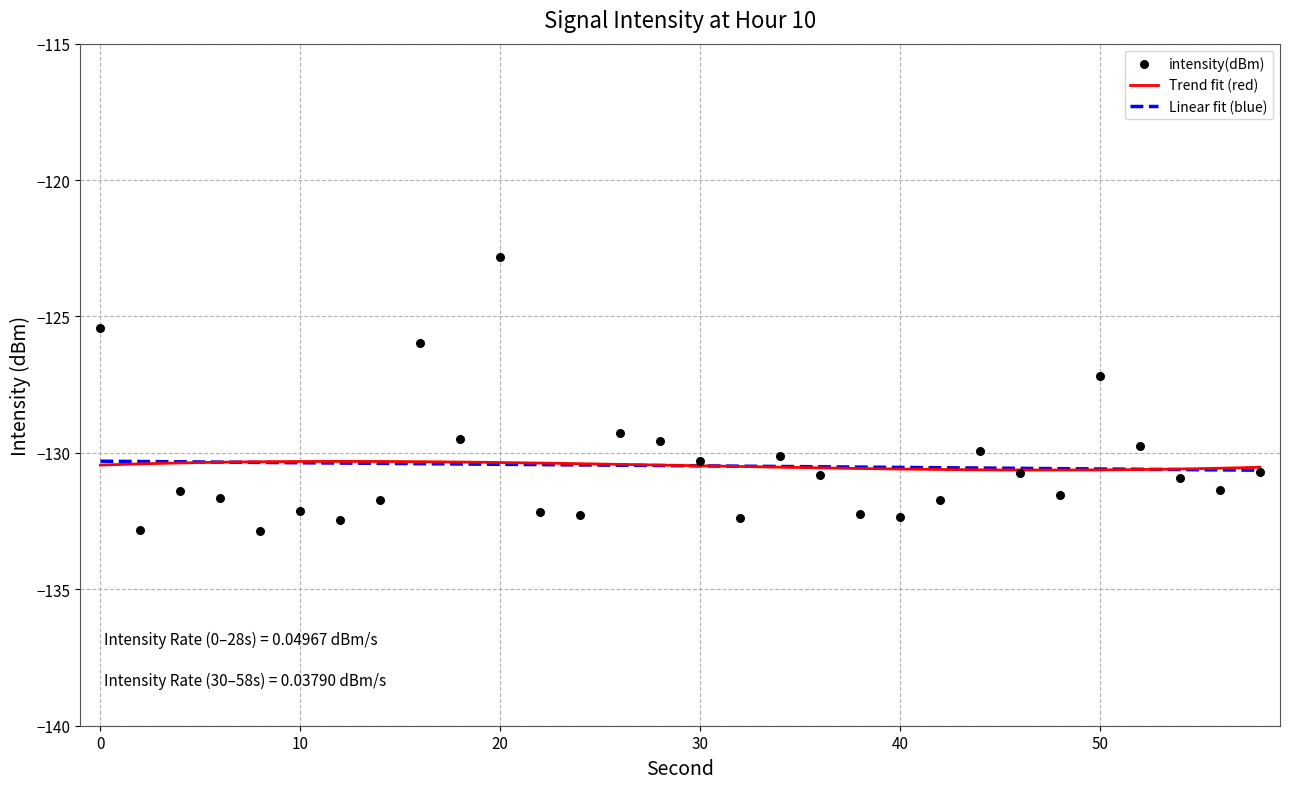

Which has a higher value, 36 or 14?

36